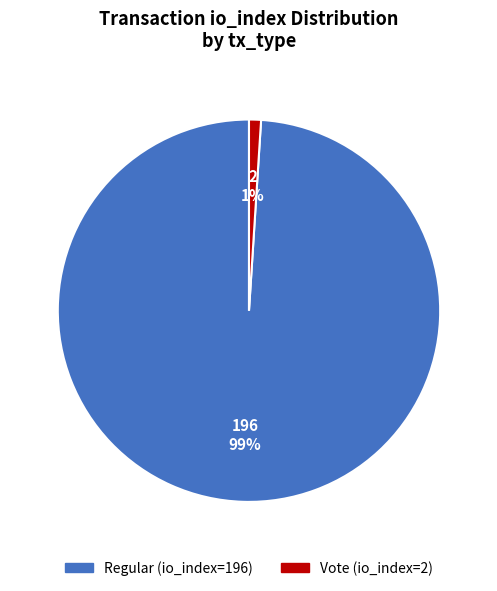

To the nearest percent, what is the difference between the Vote (io_index=2) and Regular (io_index=196) slice percentages?

98%